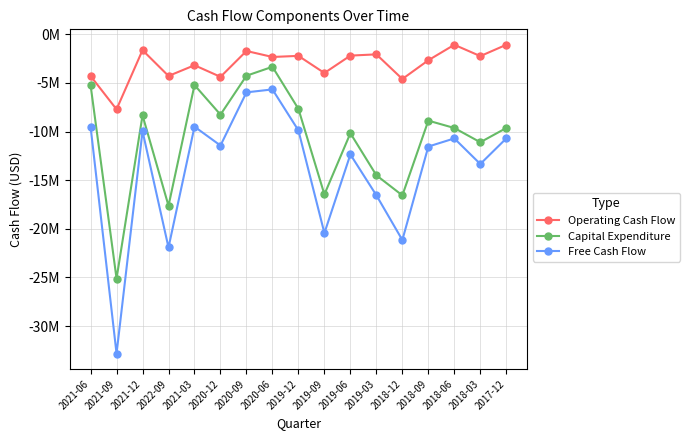

What are all the series names shown in the legend?

Operating Cash Flow, Capital Expenditure, Free Cash Flow